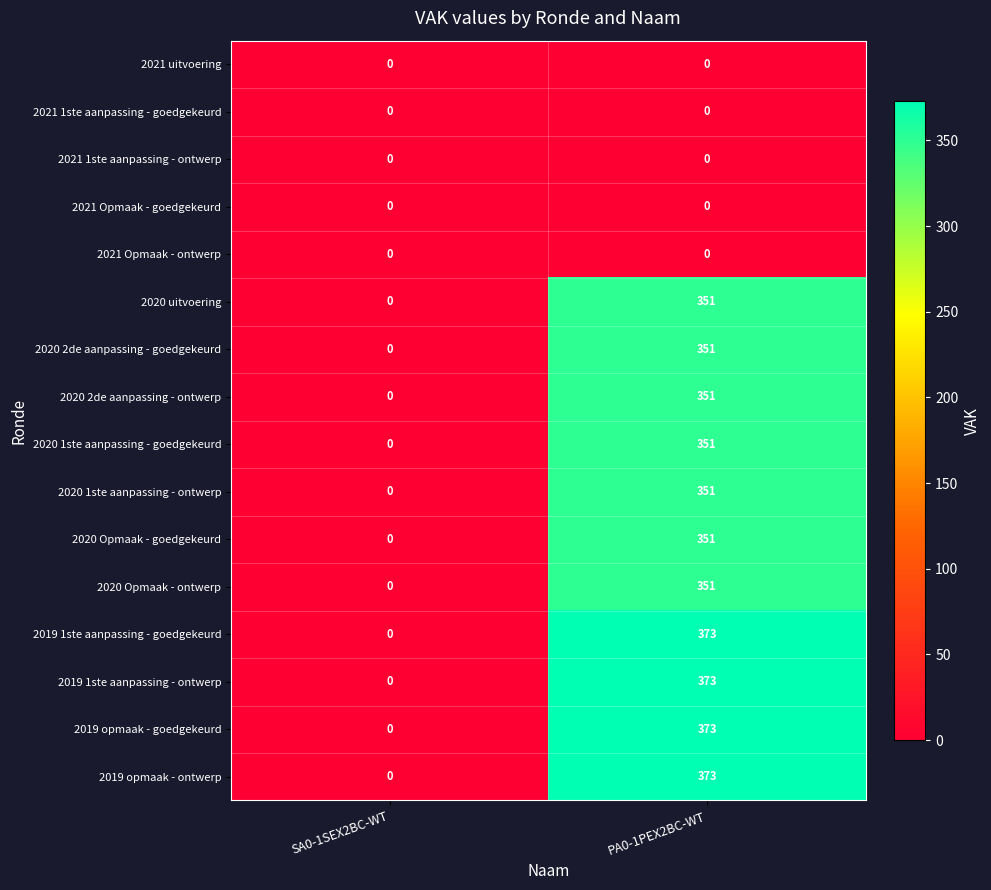

At which category is the sum across all series the highest?

PA0-1PEX2BC-WT